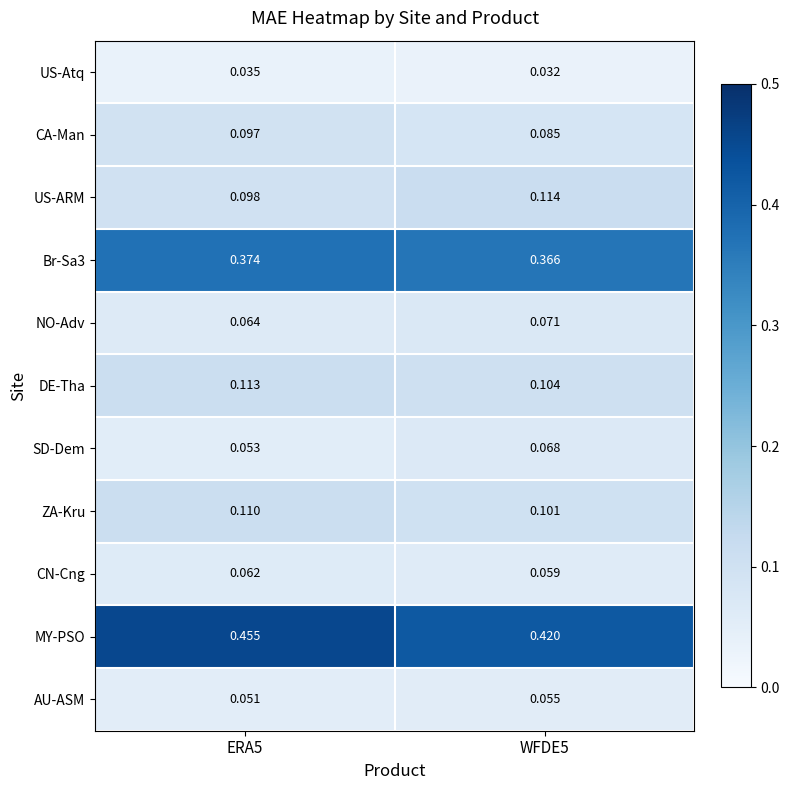

Rank the series at ERA5 from highest to lowest value.

MY-PSO, Br-Sa3, DE-Tha, ZA-Kru, US-ARM, CA-Man, NO-Adv, CN-Cng, SD-Dem, AU-ASM, US-Atq